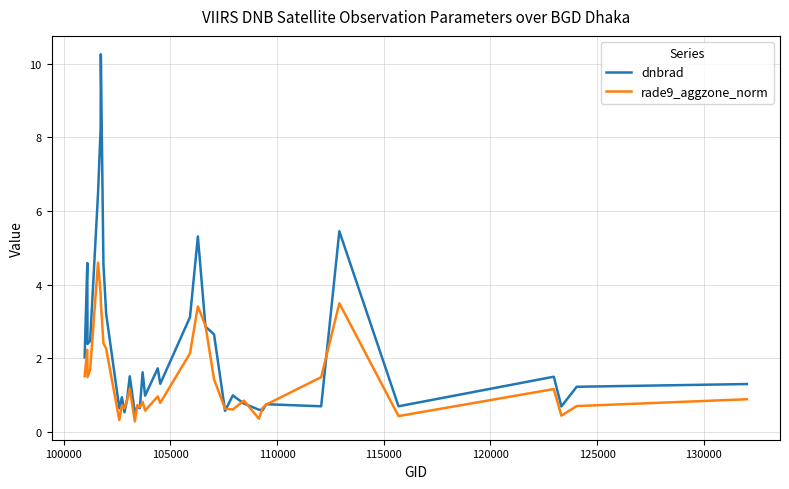

Does the chart display data point markers on the line(s)?

No